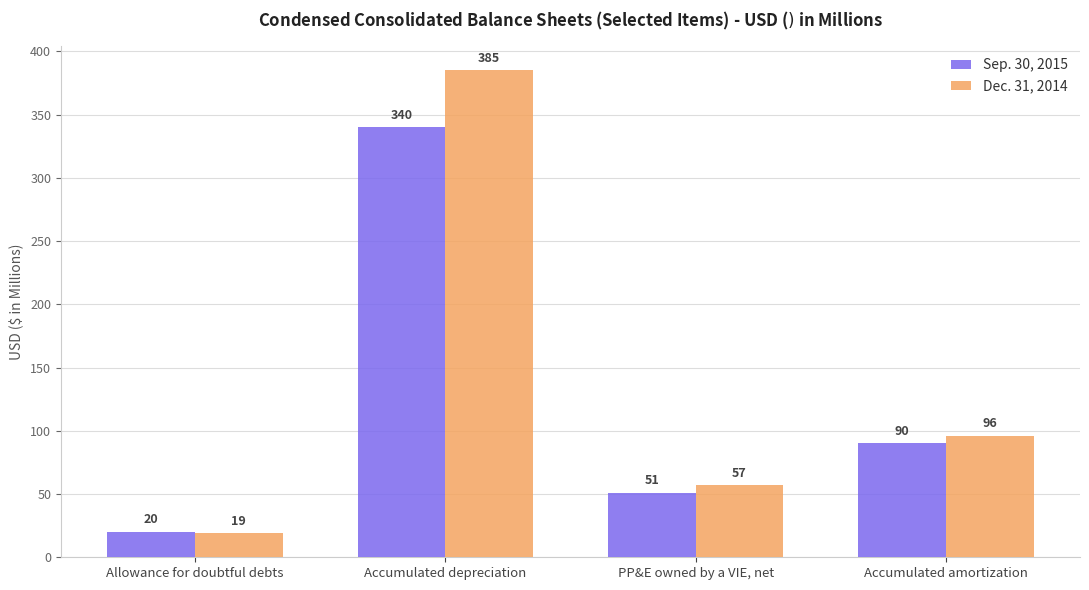

What is the sum of all Dec. 31, 2014 values?

557